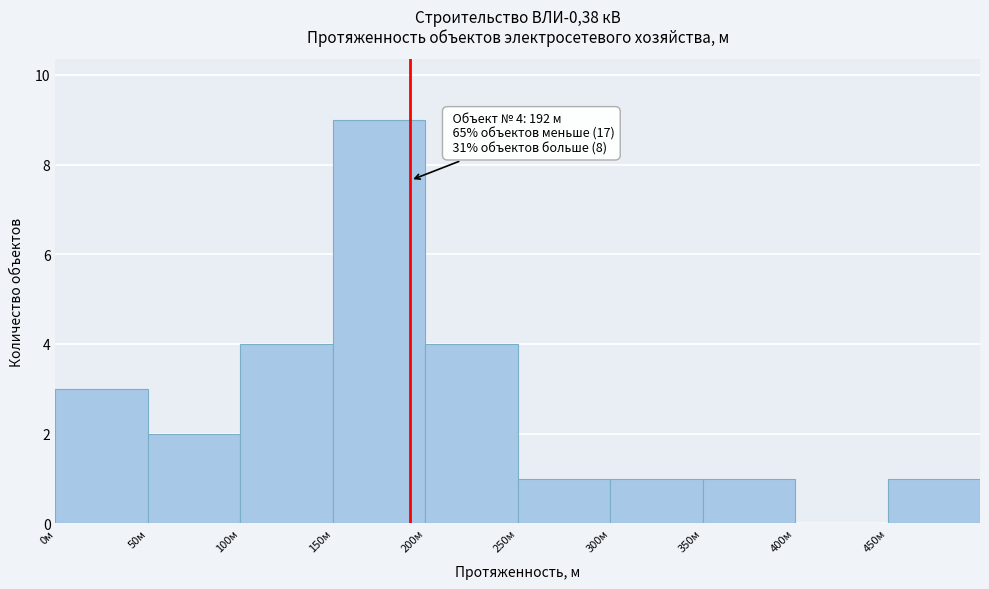

Which range on the x-axis has the tallest bar?

150 to 200